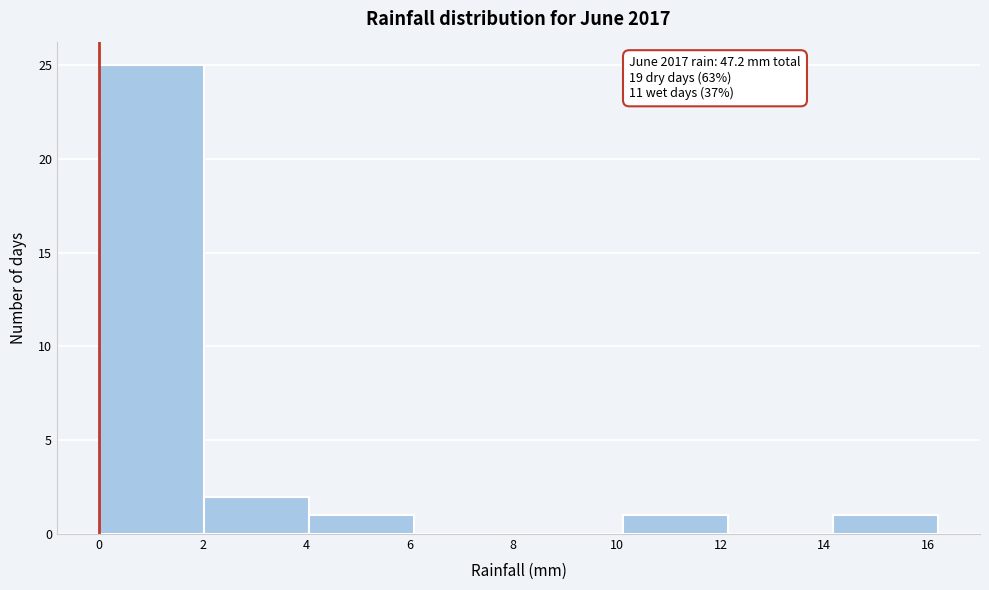

Which range on the x-axis has the tallest bar?

0.0 to 2.0